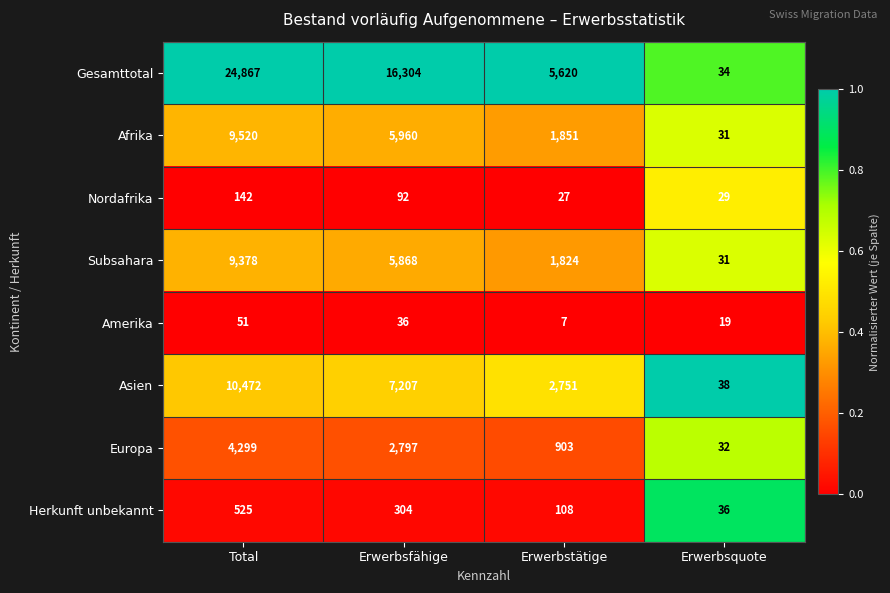

Which series has the largest total across all categories?

Gesamttotal